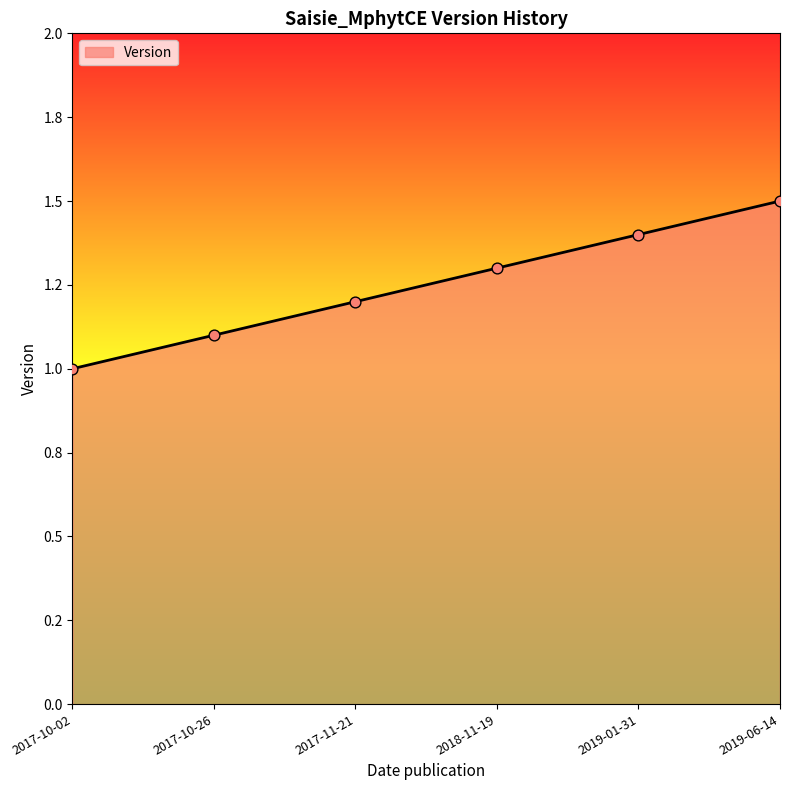

Between 2017-11-21 and 2017-10-02, which is larger?

2017-11-21